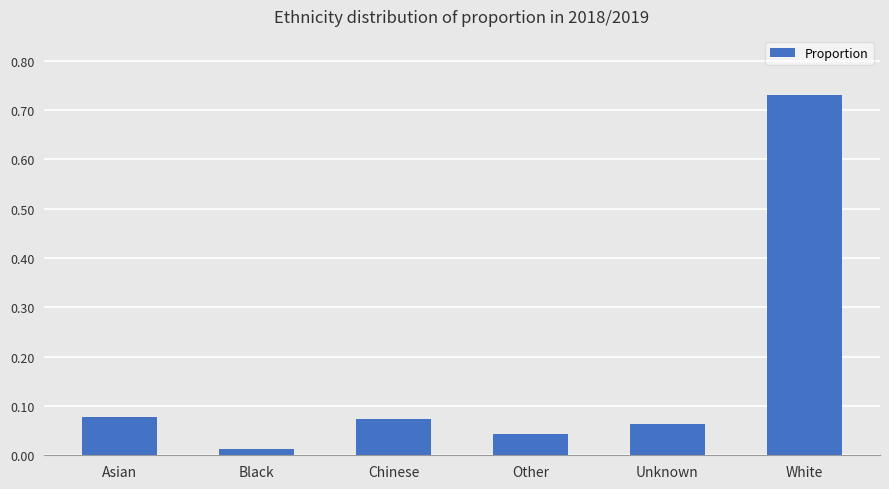

What is the sum of all values?

1.0